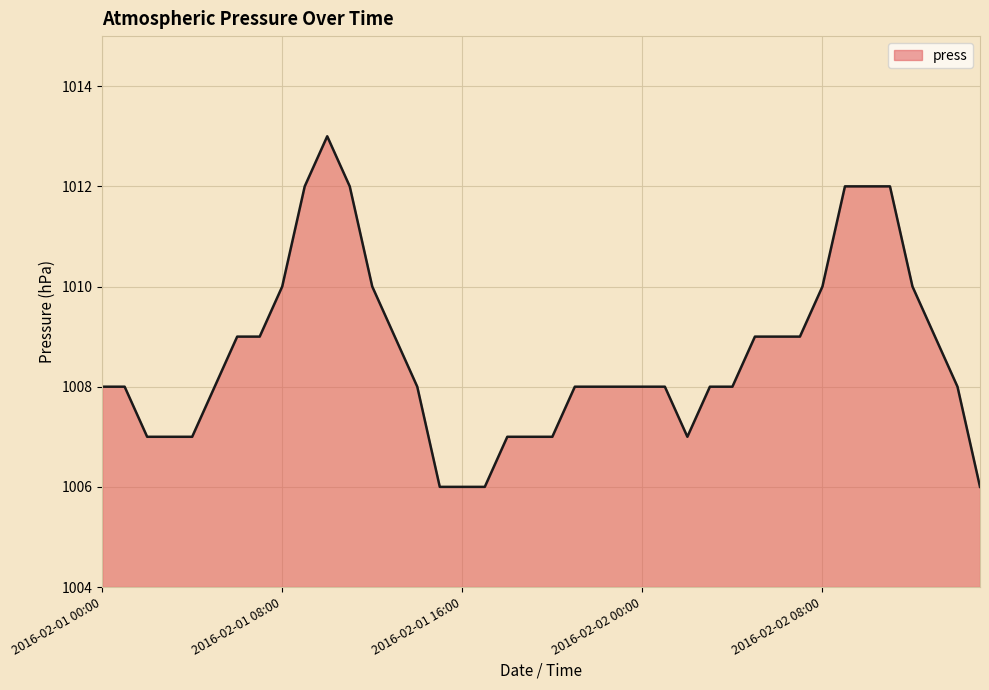

What is the maximum value shown in the chart?

1013